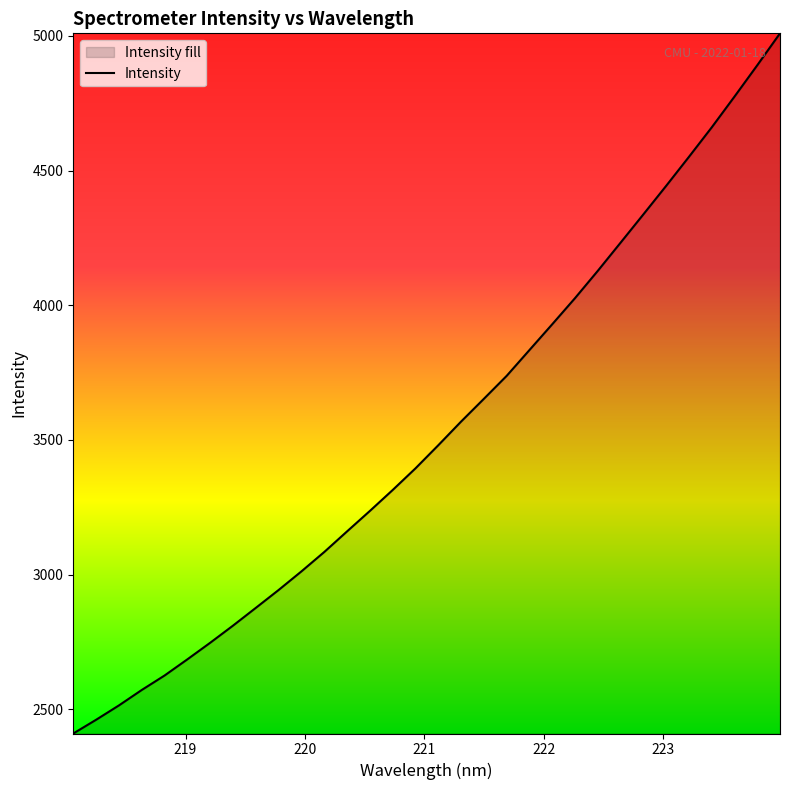

What is the minimum value shown in the chart?

2410.2